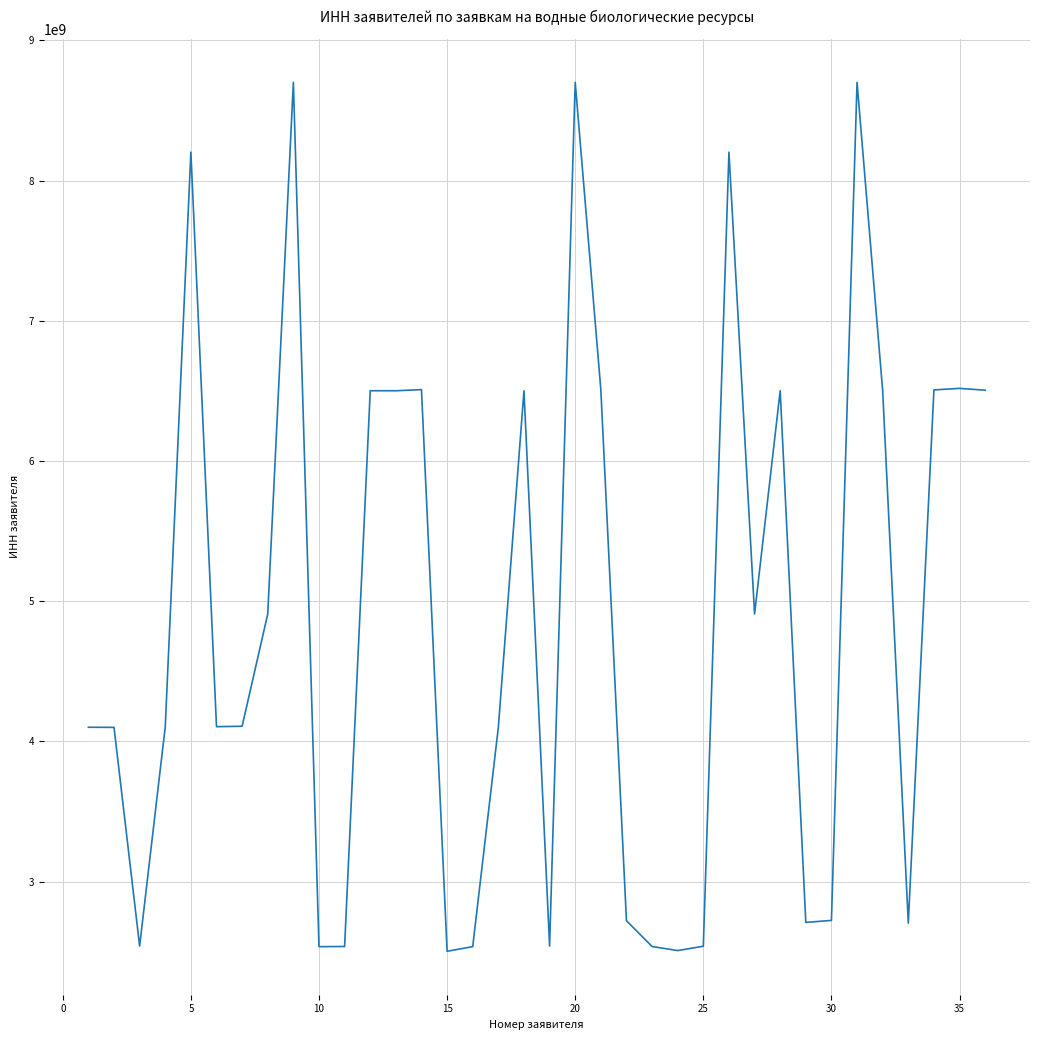

What is the smallest value displayed?

2503029553